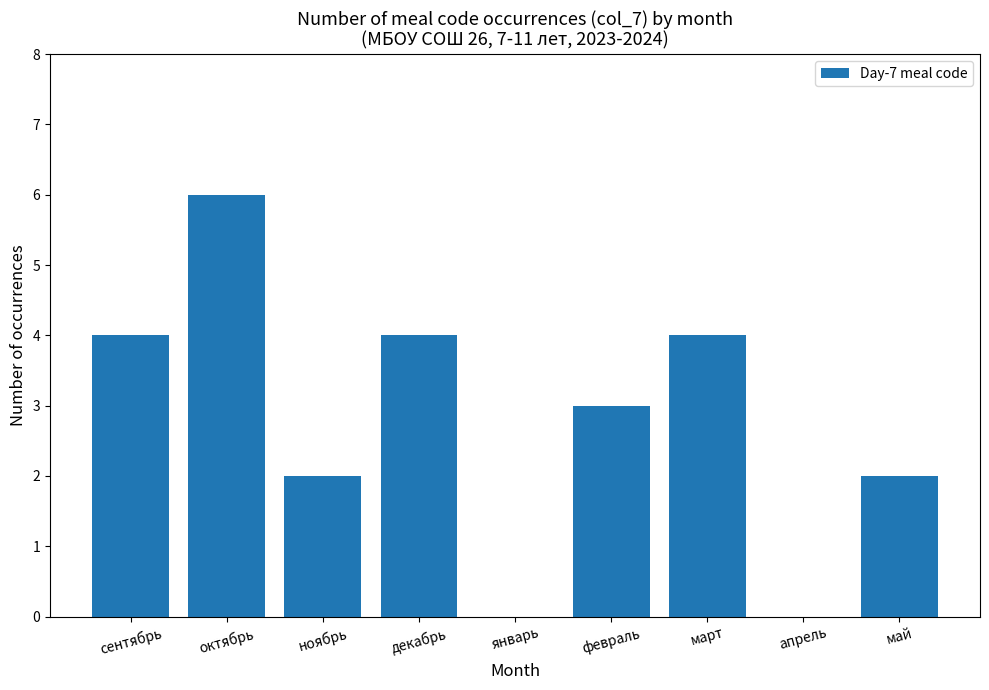

The value at октябрь is 3. True or false?

False